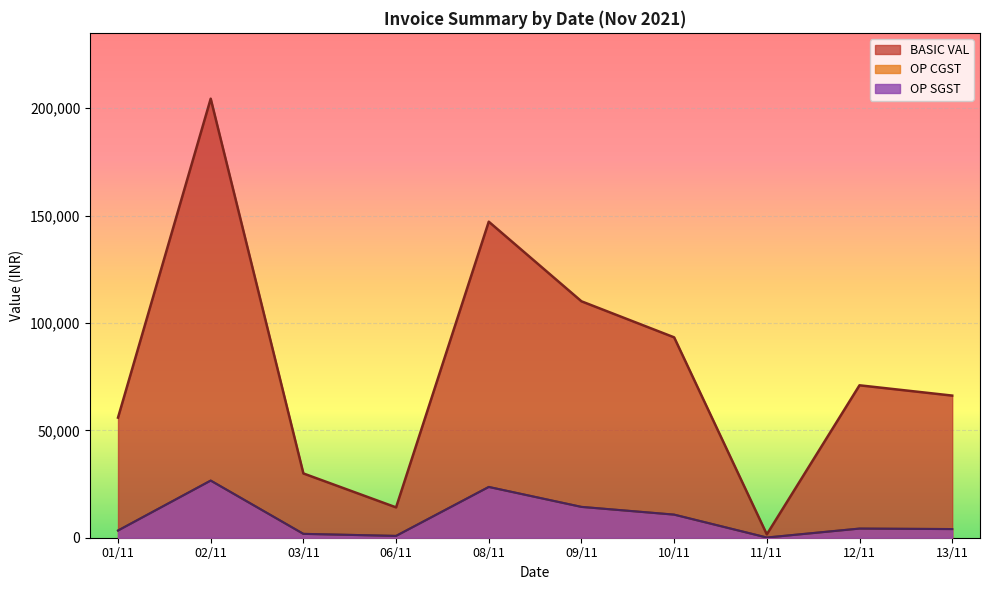

How many values in the OP CGST series are below 4258?

5